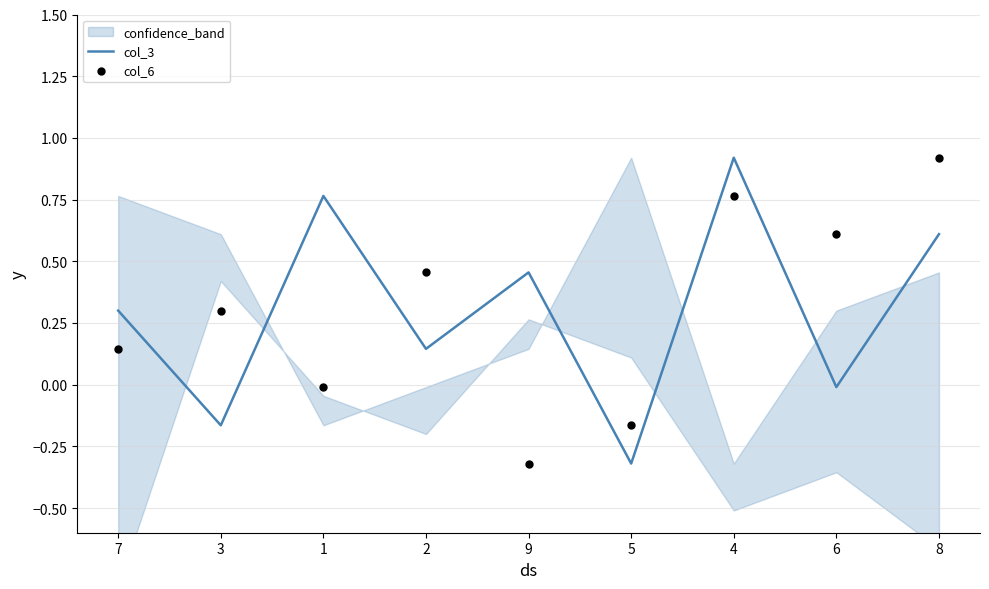

At how many categories does at least one series exceed 0?

8